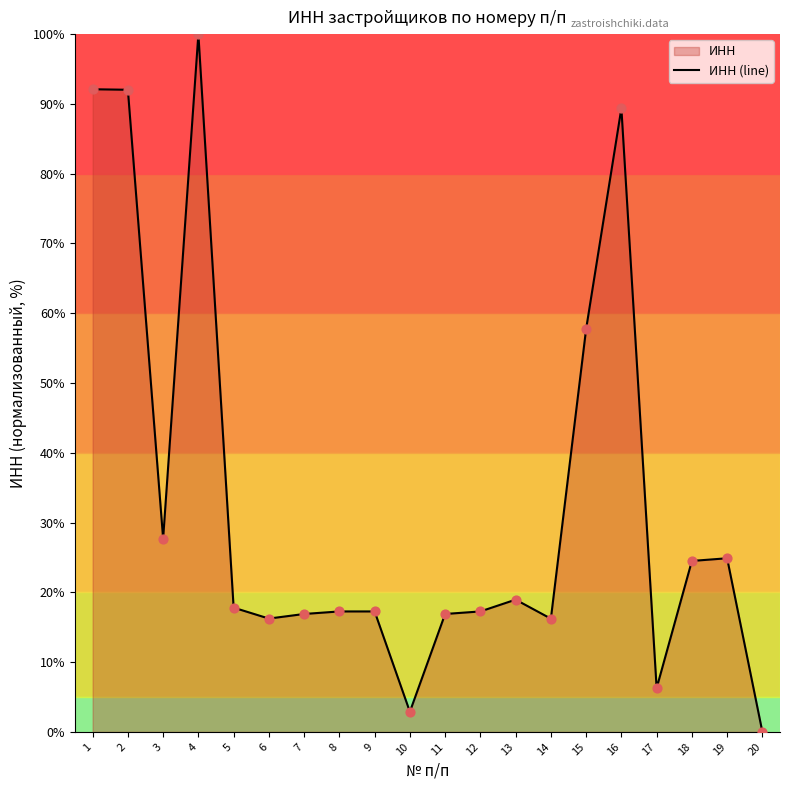

Which has a higher value, 10 or 3?

3